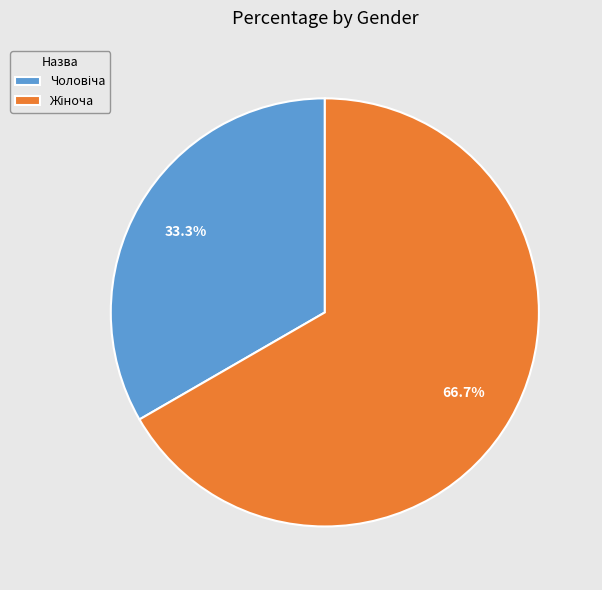

Is there any slice that represents more than half of the pie?

Yes